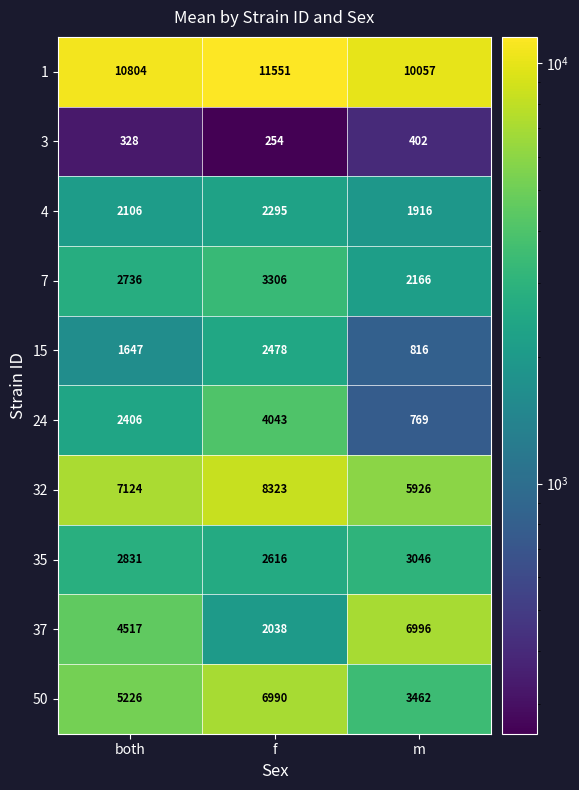

What is the spread (max minus min) of values at both?

10476